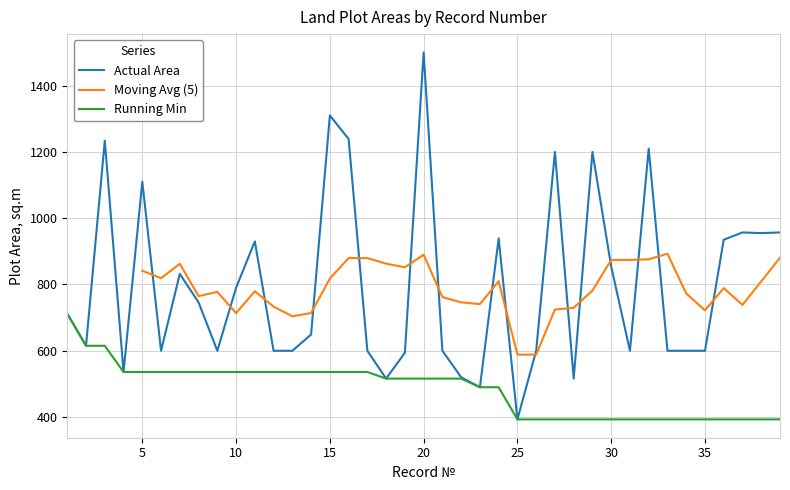

Is it true that the value at 3 is 1234?

True